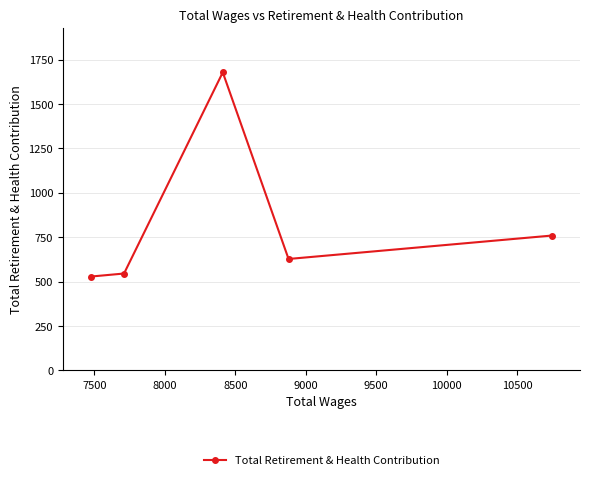

What is the value of the 1st point from the left?

528